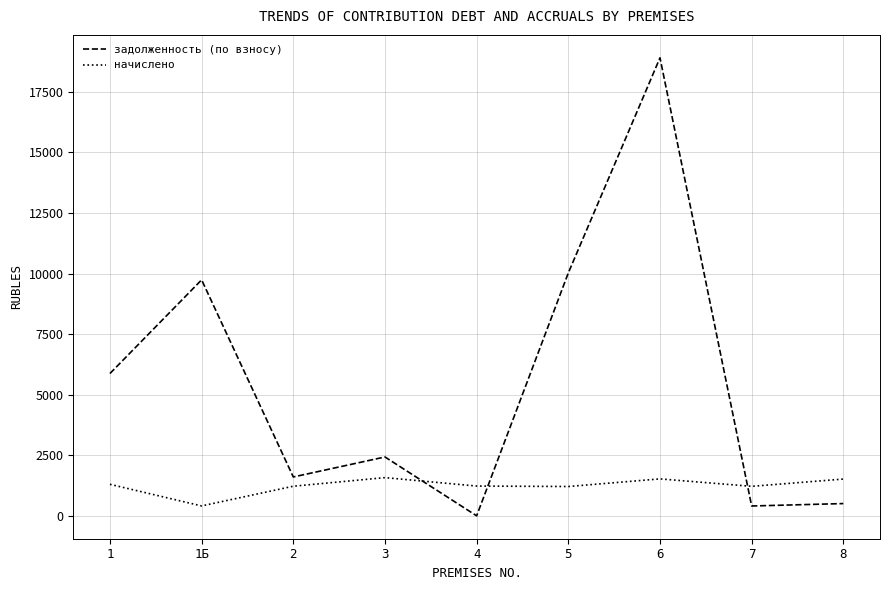

Rank the series by their average value, from lowest to highest.

начислено, задолженность (по взносу)